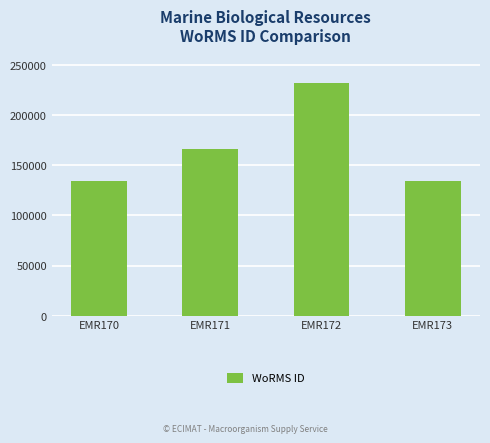

Is it true that the value at EMR173 is 37042?

False